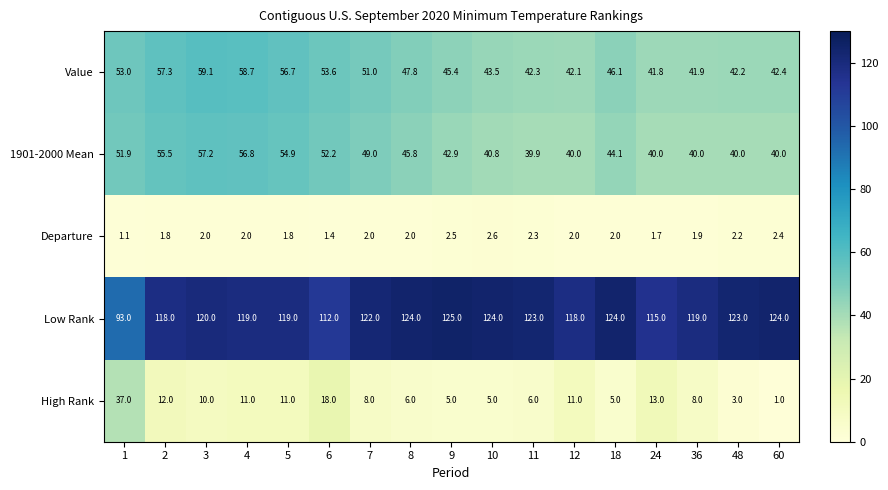

What is the spread (max minus min) of values at 5?

117.2